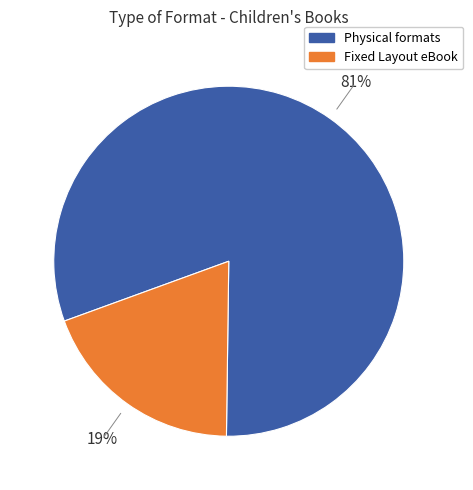

To the nearest percent, what is the average slice percentage?

50%